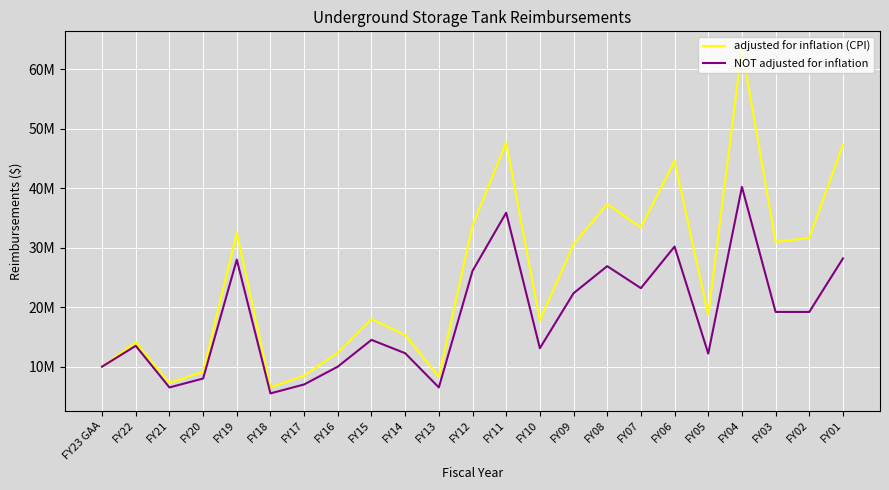

Reading left to right, transcribe all the data shown in this chart.

adjusted for inflation (CPI): FY23 GAA=10000000	FY22=14084039	FY21=7256444	FY20=9135438	FY19=32479376	FY18=6512142	FY17=8473975	FY16=12330894	FY15=17998595	FY14=15319835	FY13=8252504	FY12=33694766	FY11=47708556	FY10=17753582	FY09=30579116	FY08=37334563	FY07=33391351	FY06=44595974	FY05=18696153	FY04=63500886	FY03=30976020	FY02=31658420	FY01=47321674
NOT adjusted for inflation: FY23 GAA=10000000	FY22=13500000	FY21=6500000	FY20=8000000	FY19=28000000	FY18=5500000	FY17=7000000	FY16=10000000	FY15=14500000	FY14=12254260	FY13=6500000	FY12=26099454	FY11=35900000	FY10=13099454	FY09=22342844	FY08=26902000	FY07=23200000	FY06=30200000	FY05=12200000	FY04=40228236	FY03=19200000	FY02=19200000	FY01=28200000